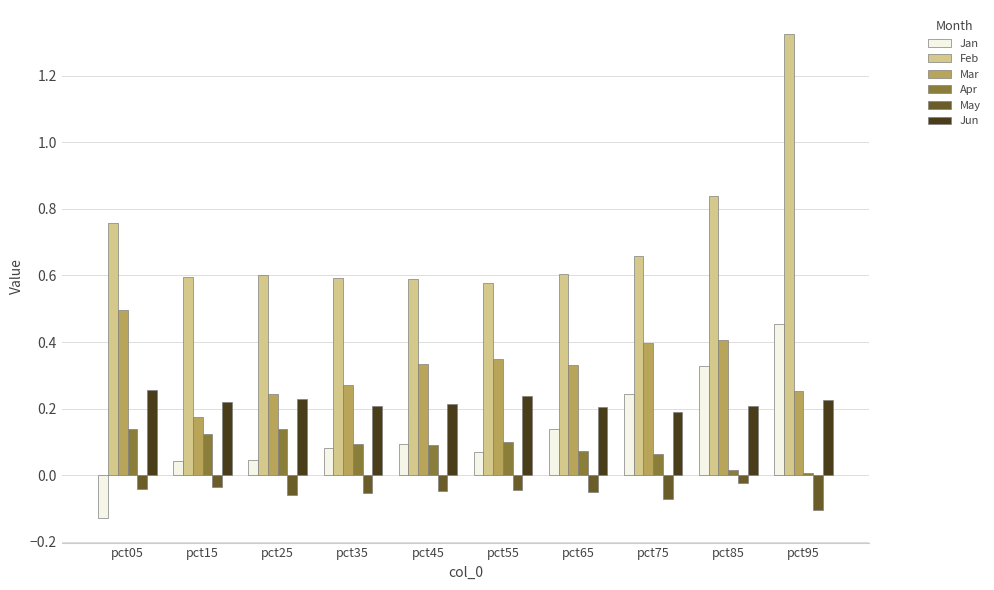

The value of Mar at pct15 is 0.2. True or false?

True